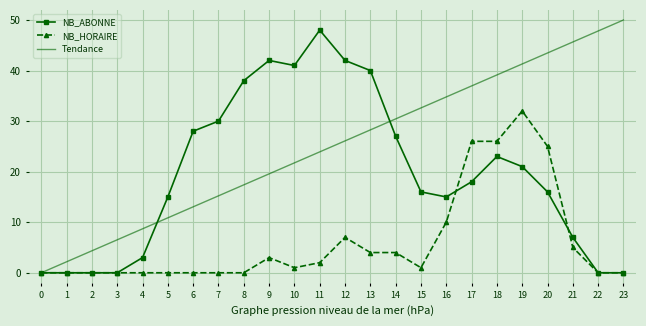

Rank the series by their average value, from lowest to highest.

NB_HORAIRE, NB_ABONNE, Tendance